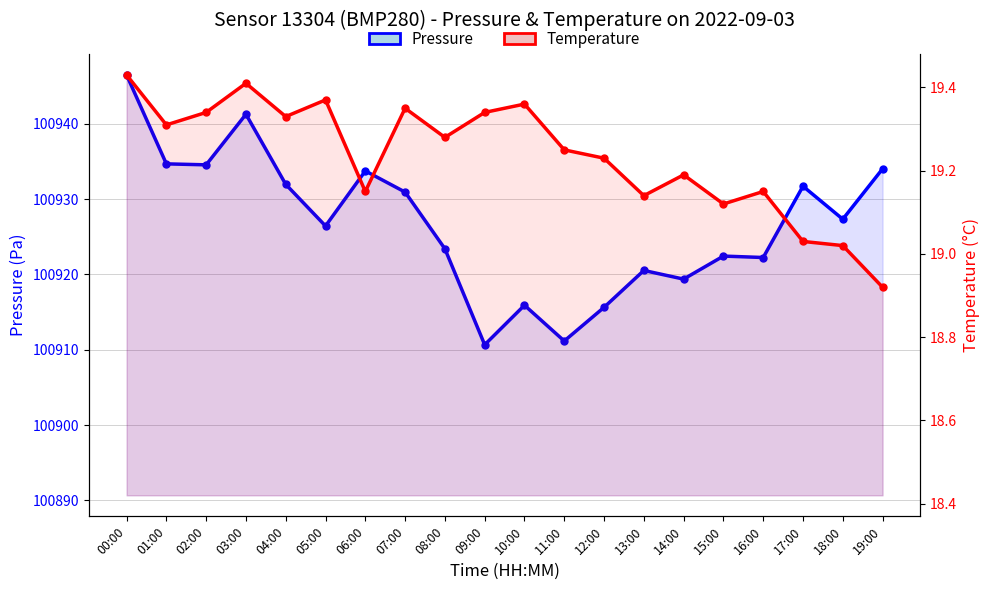

How many data points in Pressure are above 100927?

10